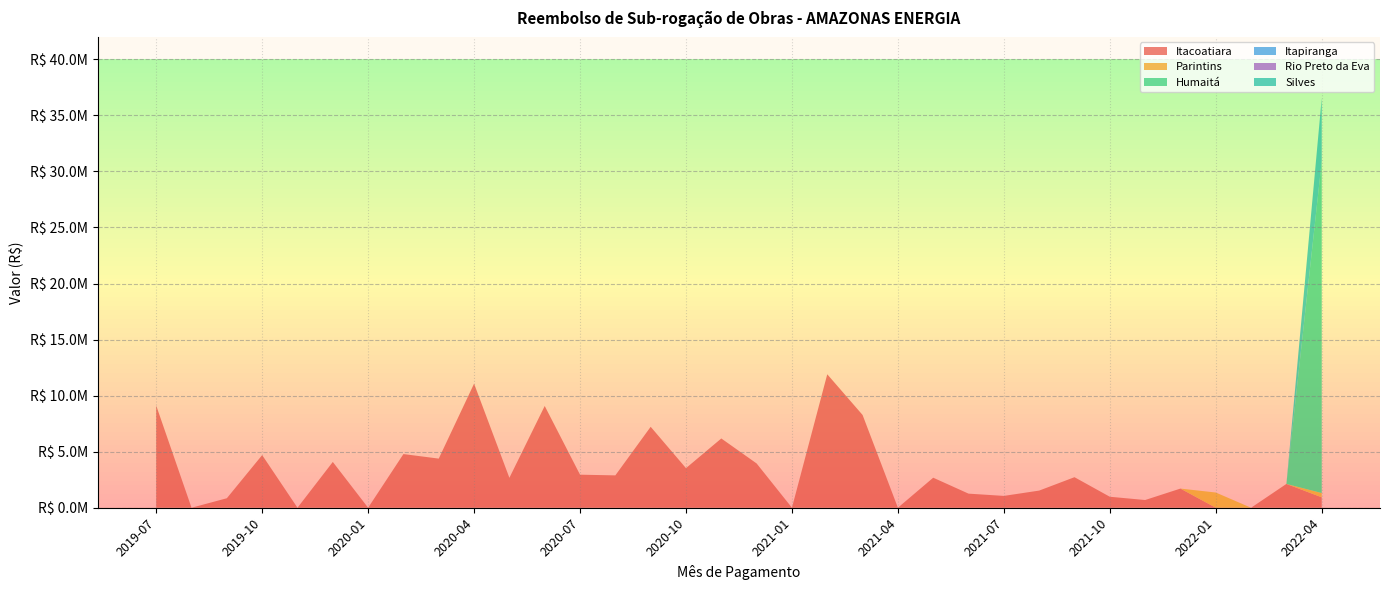

Reading right to left, what are all the values shown in this chart?

Itacoatiara: 929659.1	2123974.3	0.0	0.0	1708913.7	688067.9	979874.1	2724364.5	1529821.8	1055435.5	1257326.8	2678669.4	0.0	8274436.8	11904683.9	0.0	3949898.4	6178846.1	3530391.8	7220243.0	2886371.6	2948475.6	9077708.2	2668206.3	11068532.6	4381994.8	4787132.0	0.0	4086053.4	0.0	4696589.8	846795.9	0.0	9111611.8
Parintins: 382543.8	0.0	0.0	1357777.6	0.0	0.0	0.0	0.0	0.0	0.0	0.0	0.0	0.0	0.0	0.0	0.0	0.0	0.0	0.0	0.0	0.0	0.0	0.0	0.0	0.0	0.0	0.0	0.0	0.0	0.0	0.0	0.0	0.0	0.0
Humaitá: 29591998.8	0.0	0.0	0.0	0.0	0.0	0.0	0.0	0.0	0.0	0.0	0.0	0.0	0.0	0.0	0.0	0.0	0.0	0.0	0.0	0.0	0.0	0.0	0.0	0.0	0.0	0.0	0.0	0.0	0.0	0.0	0.0	0.0	0.0
Itapiranga: 0.0	0.0	0.0	0.0	0.0	0.0	0.0	0.0	0.0	0.0	0.0	0.0	0.0	0.0	0.0	0.0	0.0	0.0	0.0	0.0	0.0	0.0	0.0	0.0	0.0	0.0	0.0	0.0	0.0	0.0	0.0	0.0	0.0	0.0
Rio Preto da Eva: 0.0	0.0	0.0	0.0	0.0	0.0	0.0	0.0	0.0	0.0	0.0	0.0	0.0	0.0	0.0	0.0	0.0	0.0	0.0	0.0	0.0	0.0	0.0	0.0	0.0	0.0	0.0	0.0	0.0	0.0	0.0	0.0	0.0	0.0
Silves: 5625056.7	0.0	0.0	0.0	0.0	0.0	0.0	0.0	0.0	0.0	0.0	0.0	0.0	0.0	0.0	0.0	0.0	0.0	0.0	0.0	0.0	0.0	0.0	0.0	0.0	0.0	0.0	0.0	0.0	0.0	0.0	0.0	0.0	0.0